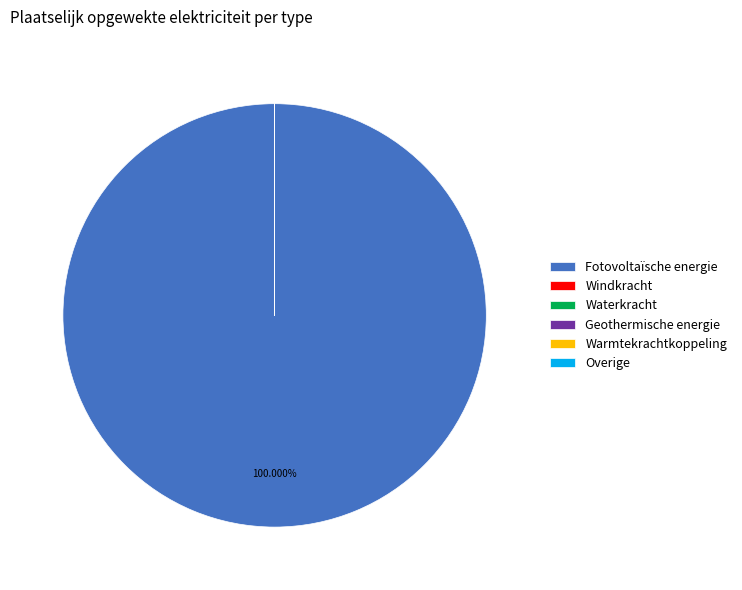

Is there a majority slice in this chart?

Yes